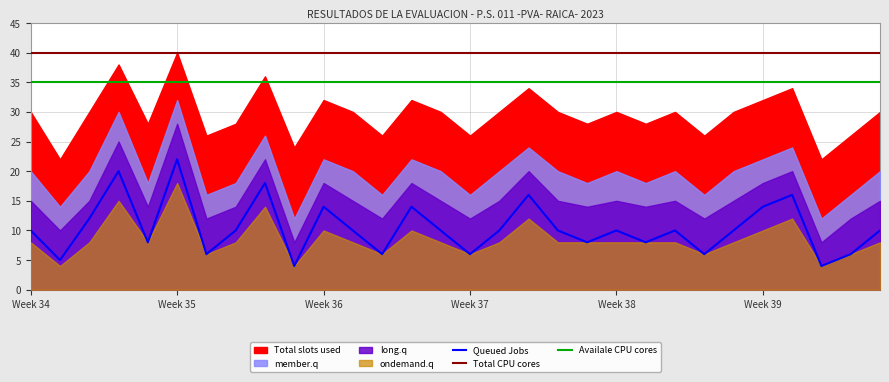

What is the minimum value shown in the chart?

4